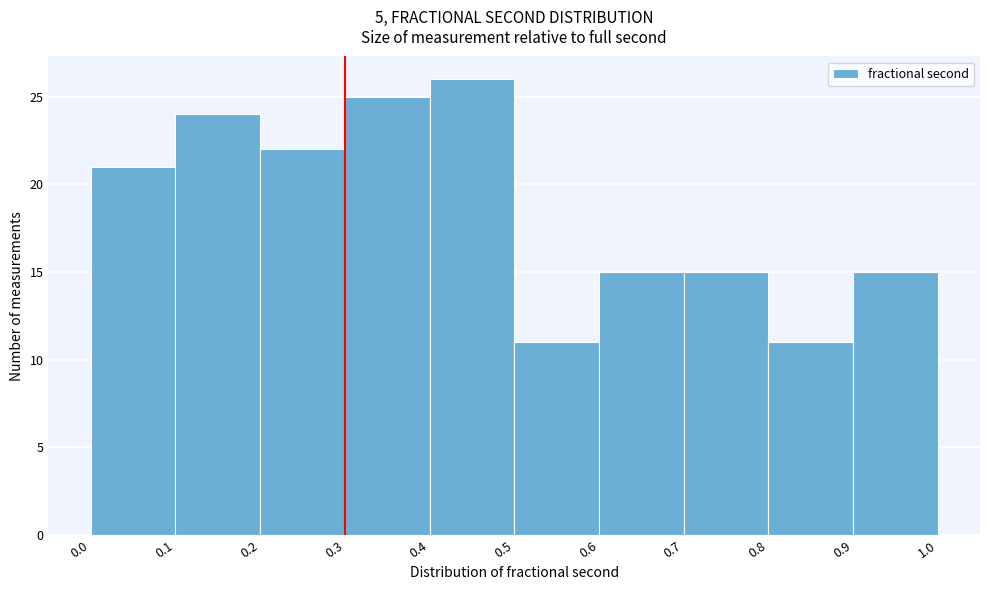

Which range on the x-axis has the tallest bar?

0.4 to 0.5